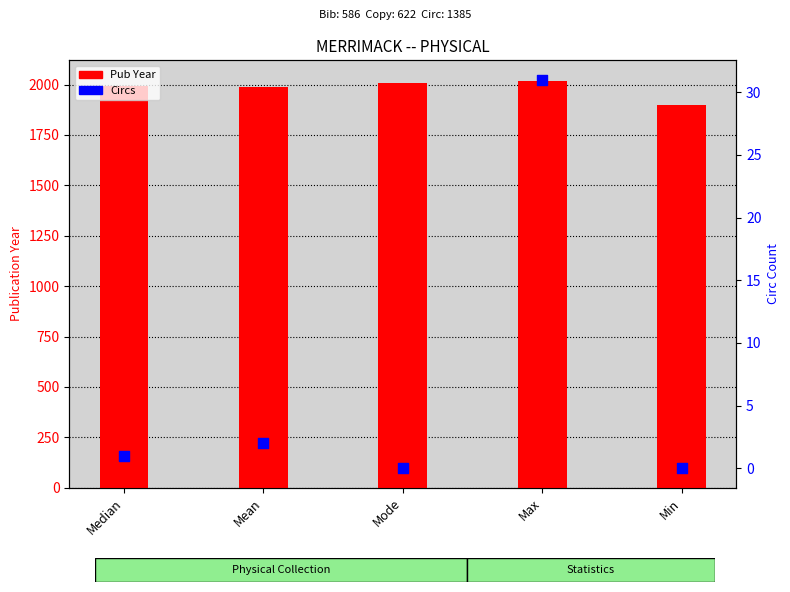

Is the value of Circs at Median greater than the value of Pub Year at Max?

No